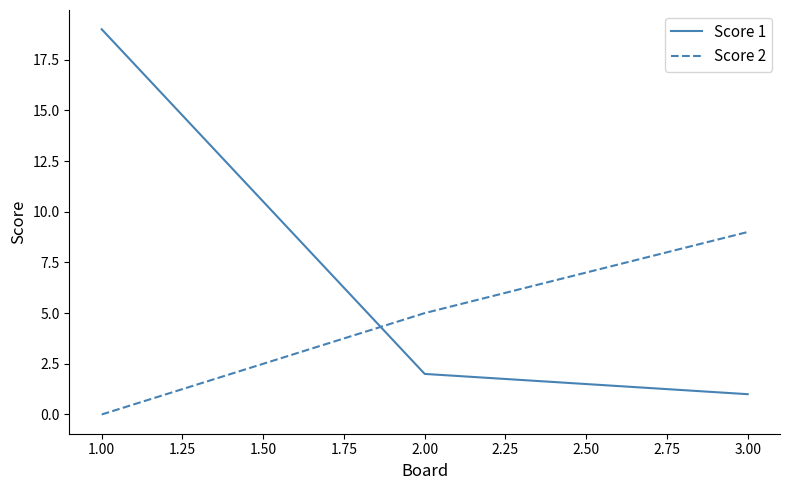

Which series changed the most between 1.00 and 3.00?

Score 1